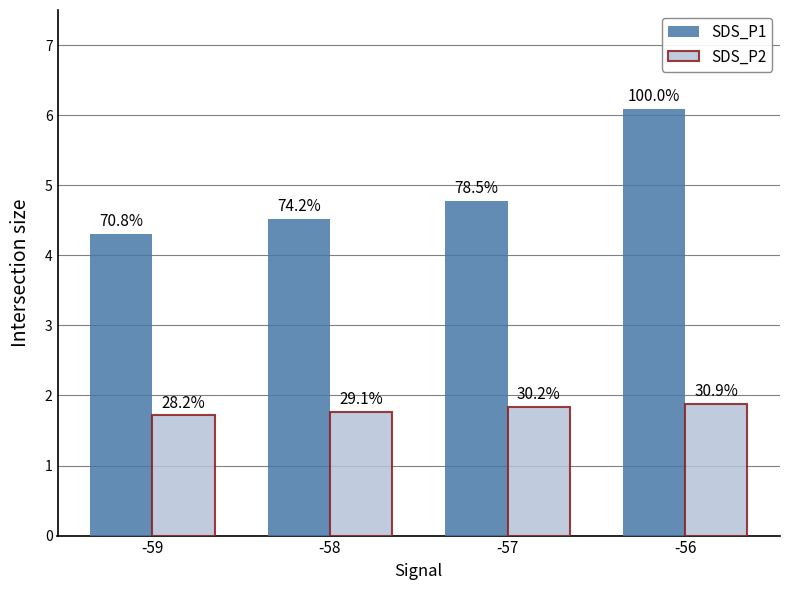

What are all the series names shown in the legend?

SDS_P1, SDS_P2